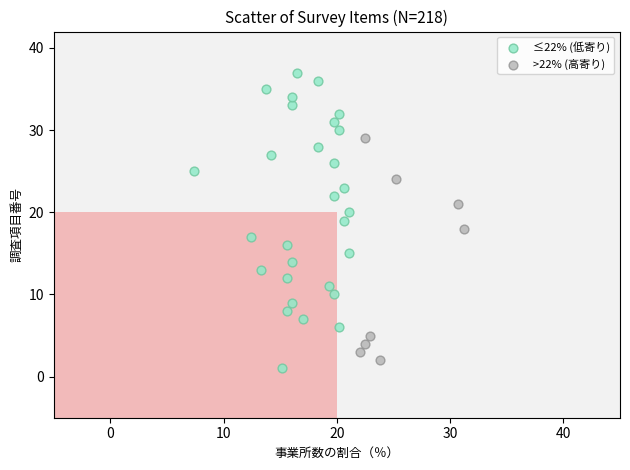

Which series reaches the maximum Y coordinate?

≤22% (低寄り)